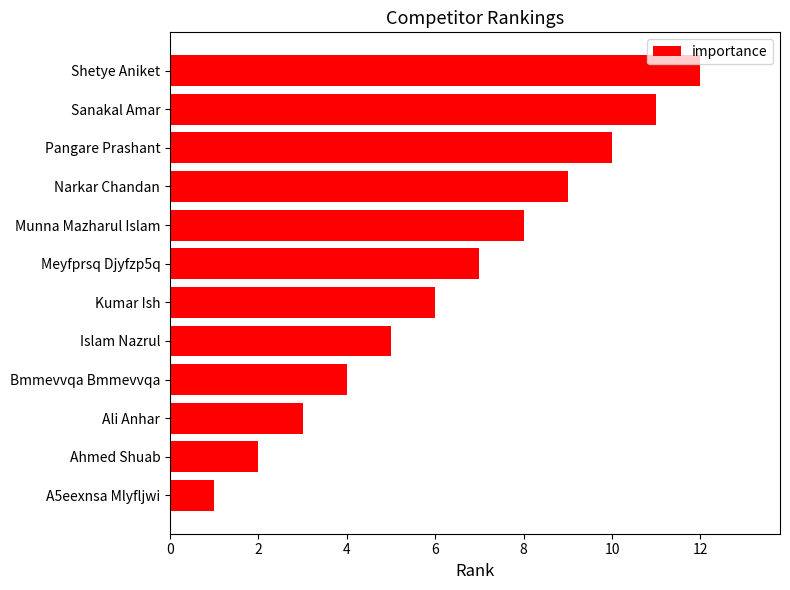

The chart shows a value of 3 at Ahmed Shuab. True or false?

False